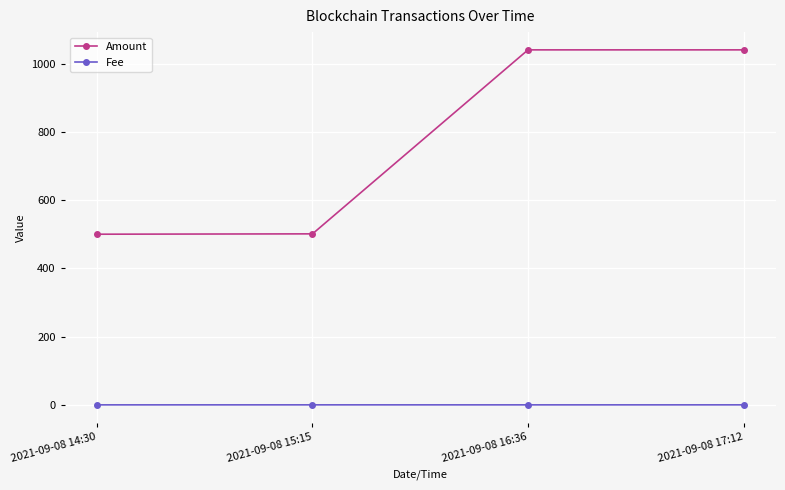

What is the total value across all series at 2021-09-08 15:15?

501.1